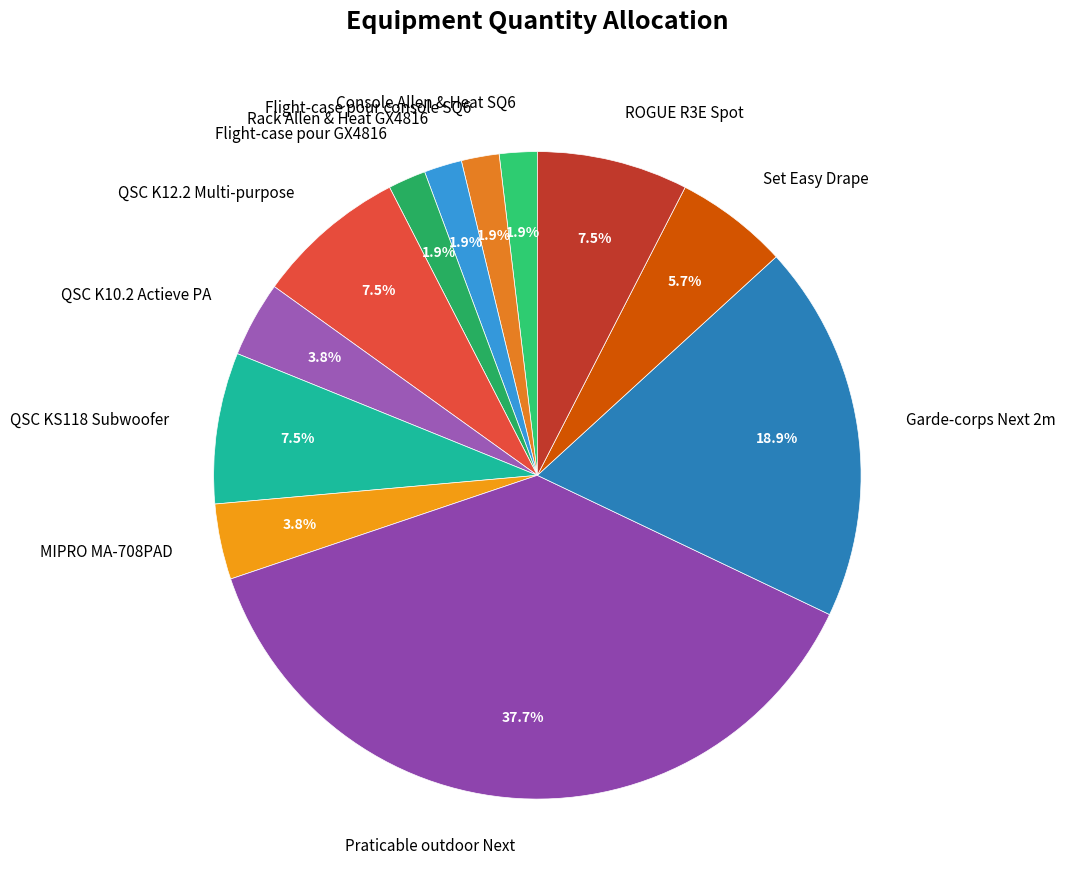

To the nearest percent, what percentage of the pie is Rack Allen & Heat GX4816?

2%